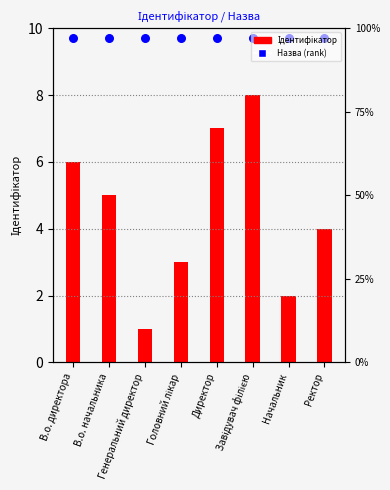

At which category is the sum across all series the highest?

Завідувач філією